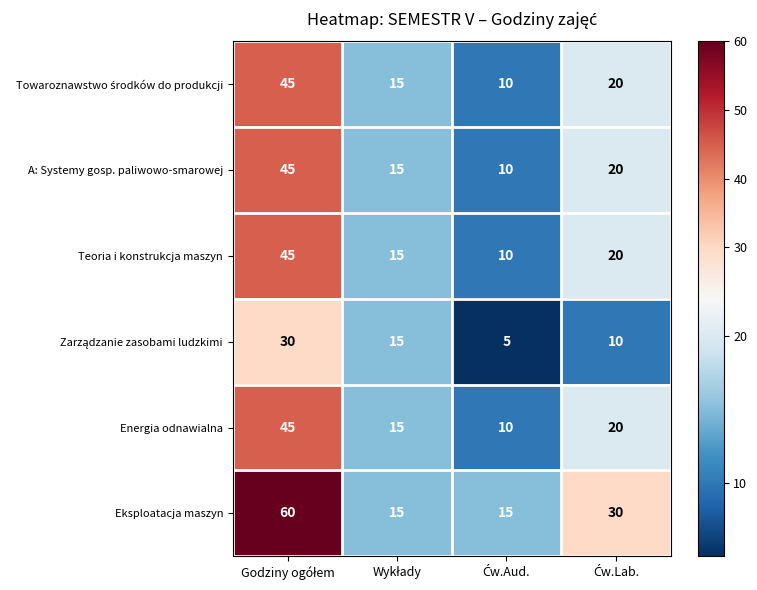

What is the difference between the maximum and minimum values in the Teoria i konstrukcja maszyn series?

35